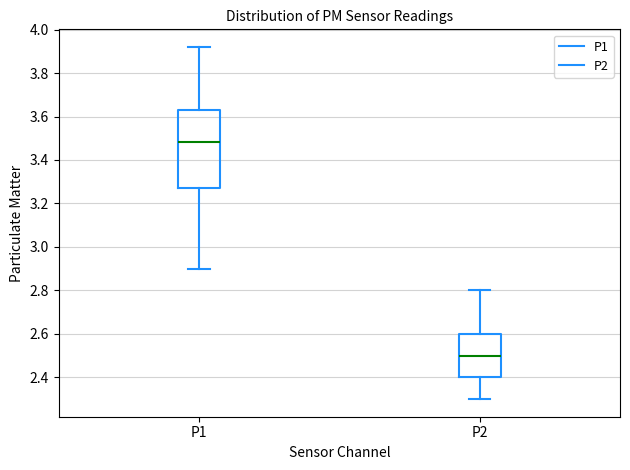

Which box's median line is the lowest?

P2